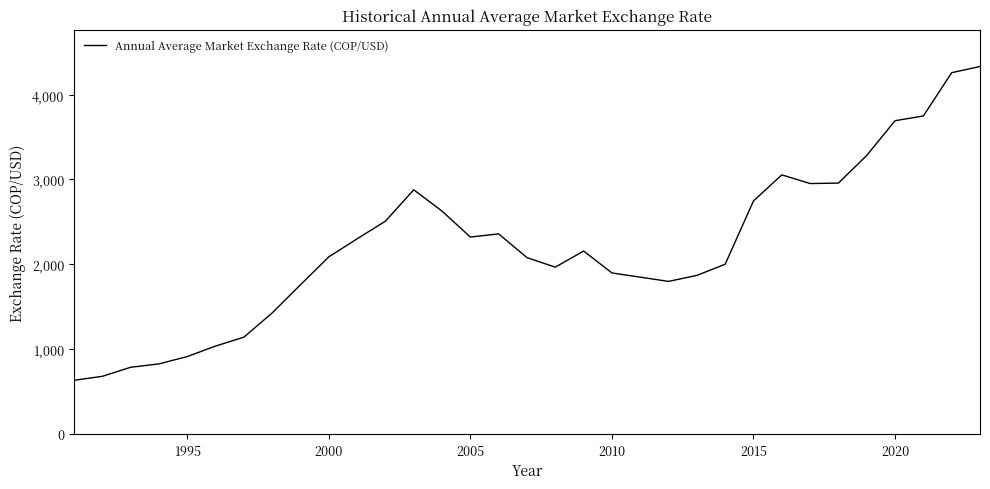

What is the greatest value displayed?

4330.1